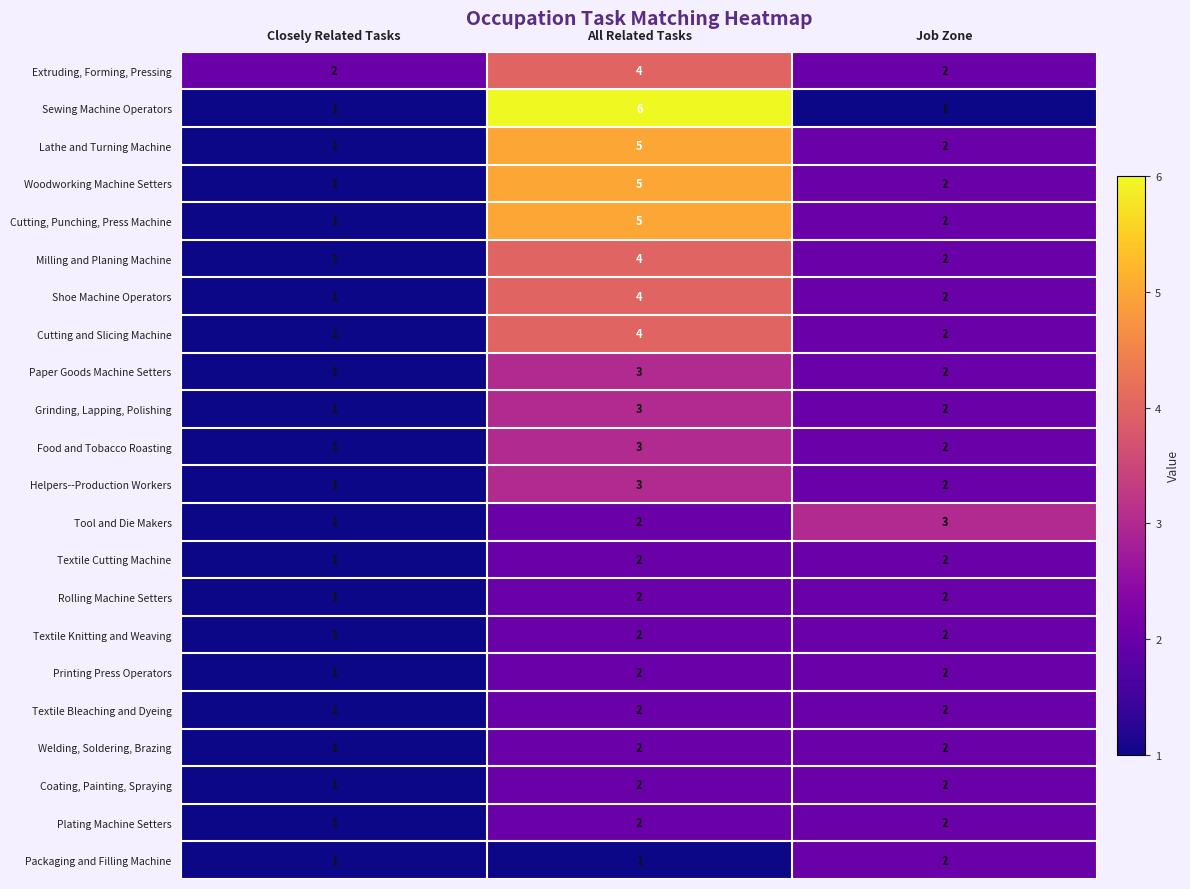

The Rolling Machine Setters series shows 2 at Job Zone. True or false?

True